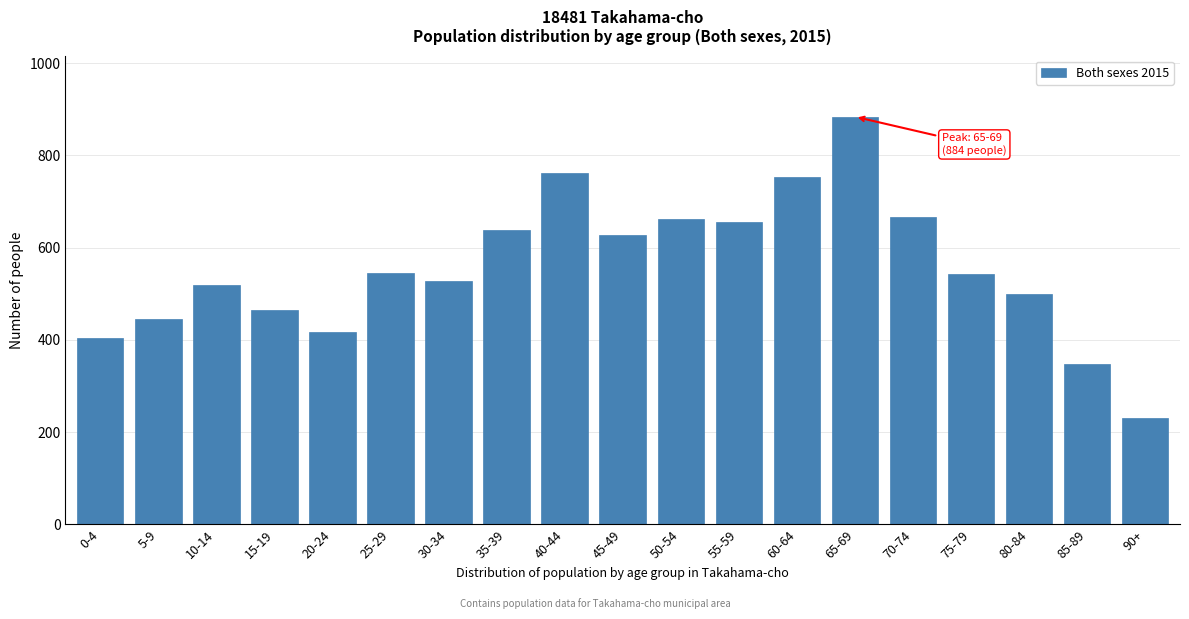

What is the approximate value at 40-44, to the nearest 10?

760